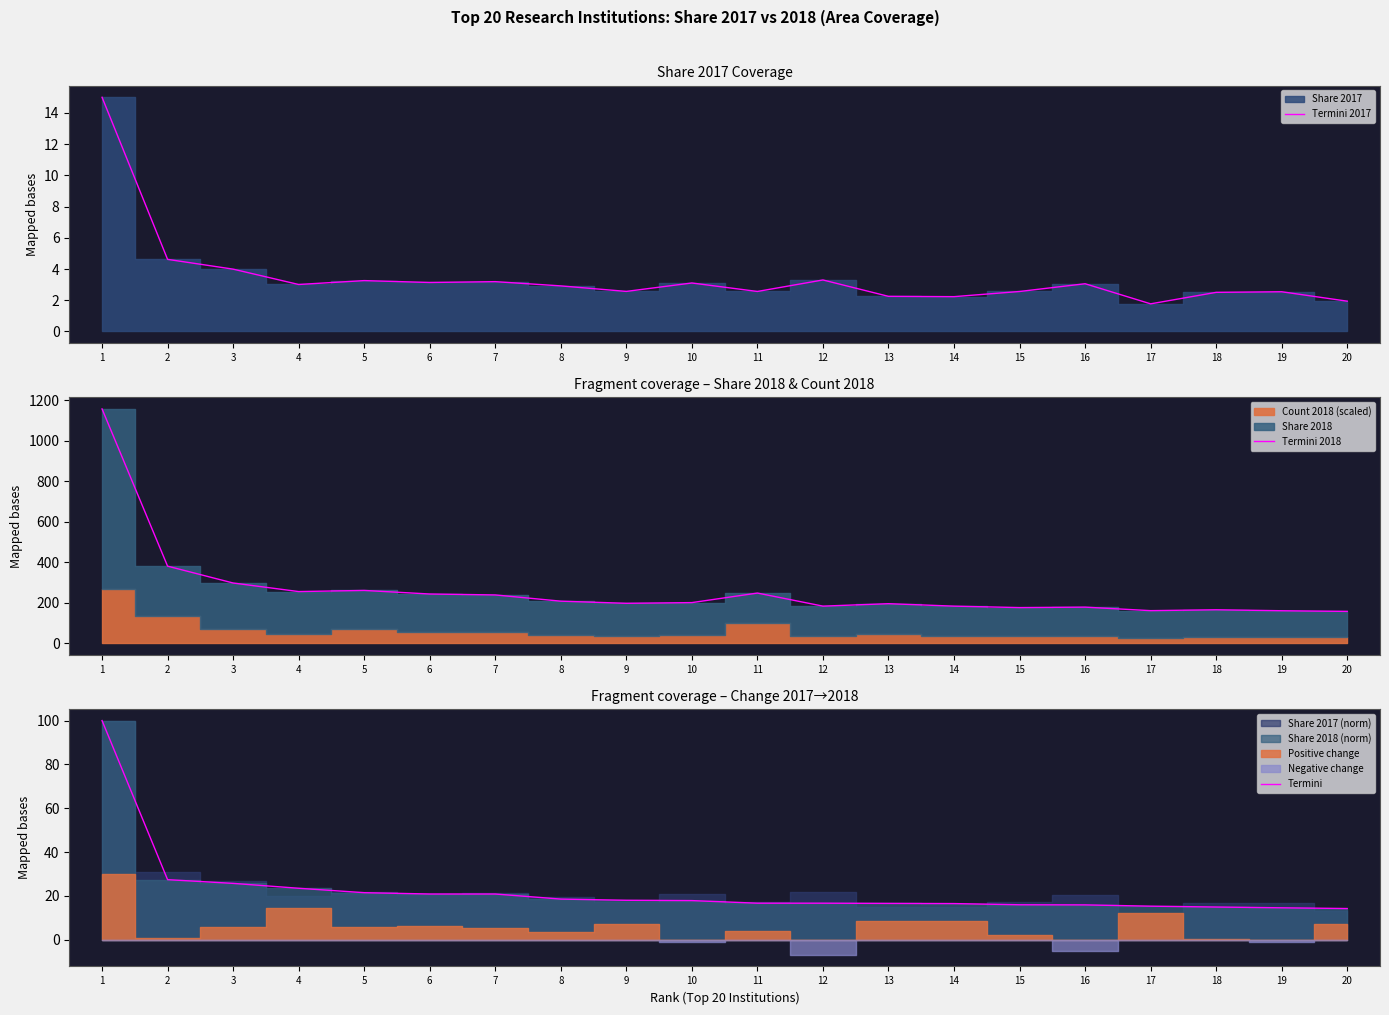

Reading left to right, what are all the values shown in this chart?

Termini 2017: 15.0	4.6	4.0	3.0	3.3	3.1	3.2	2.9	2.6	3.1	2.6	3.3	2.2	2.2	2.6	3.1	1.8	2.5	2.5	1.9
Termini 2018: 1157.6	380.4	297.1	254.7	260.3	242.7	238.1	207.3	196.7	200.2	247.3	182.7	194.9	182.7	175.5	177.8	160.4	164.8	160.0	156.7
Termini: 100.0	27.4	25.7	23.5	21.5	20.9	20.9	18.5	18.0	17.8	16.7	16.7	16.6	16.5	15.9	15.9	15.3	14.9	14.6	14.2